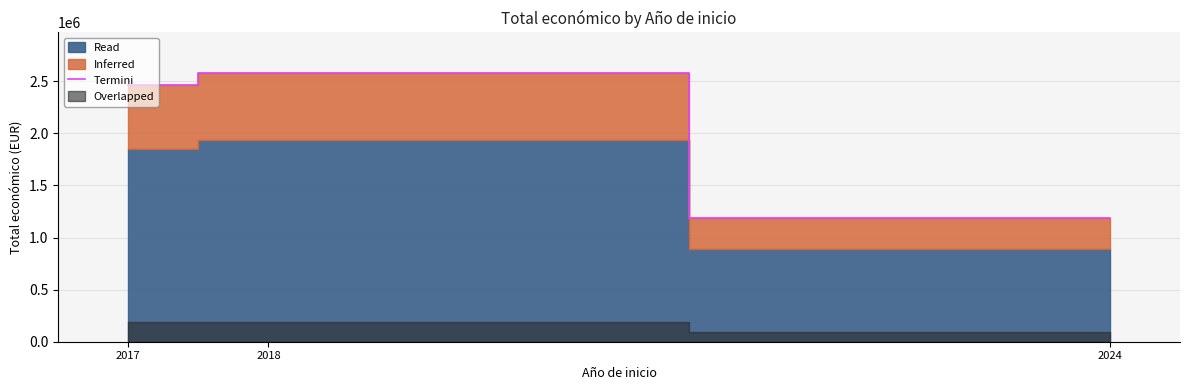

How many values exceed 2464572?

1